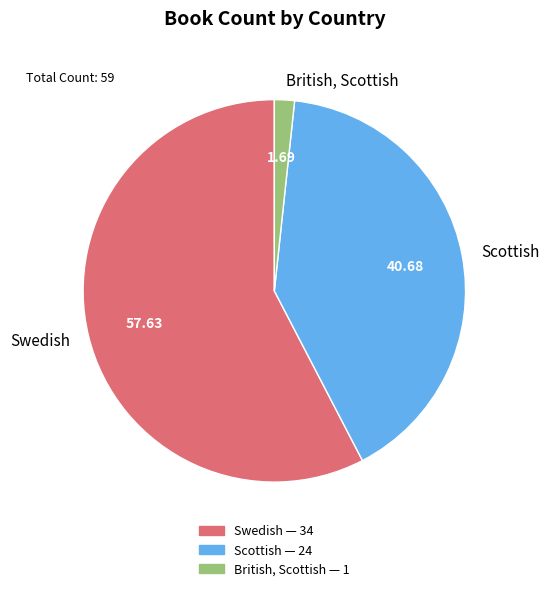

True or false: Scottish accounts for 52% of the total.

False